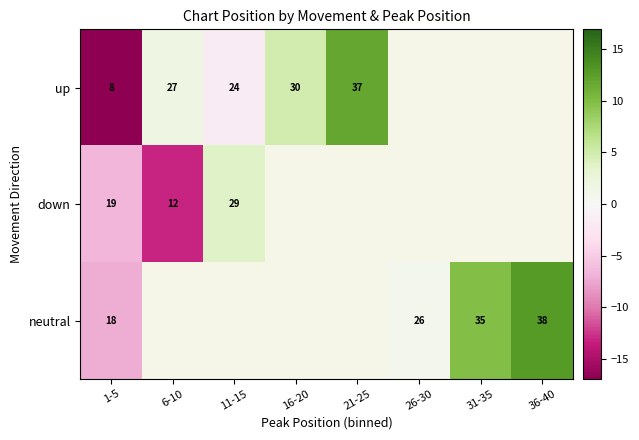

At which category is the sum across all series the highest?

1-5